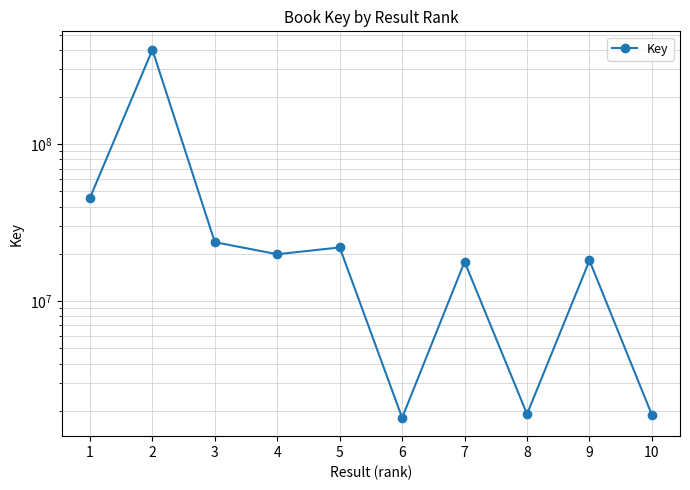

What is the greatest value displayed?

400094893